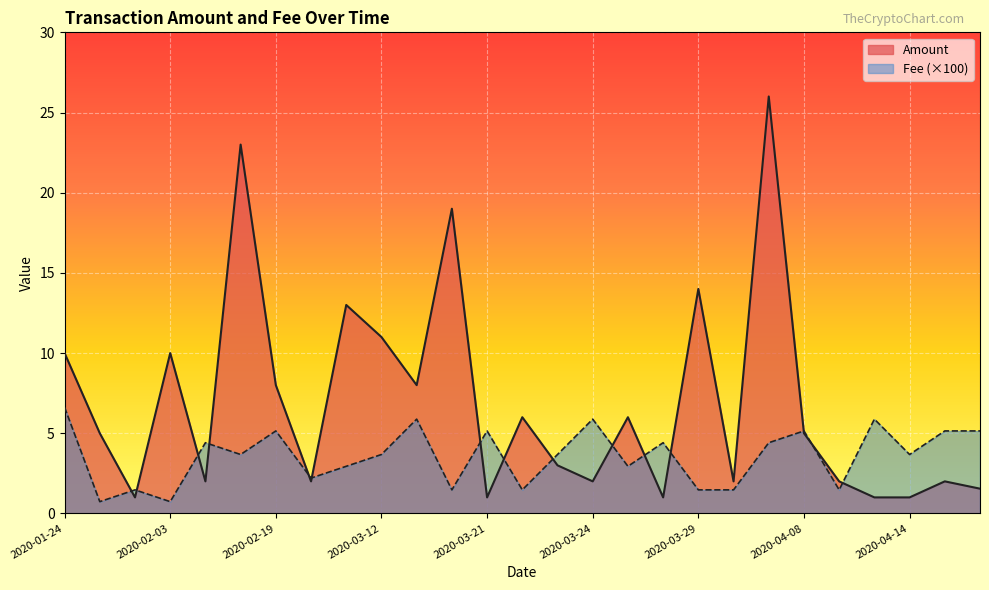

How many lines are shown in the chart?

2